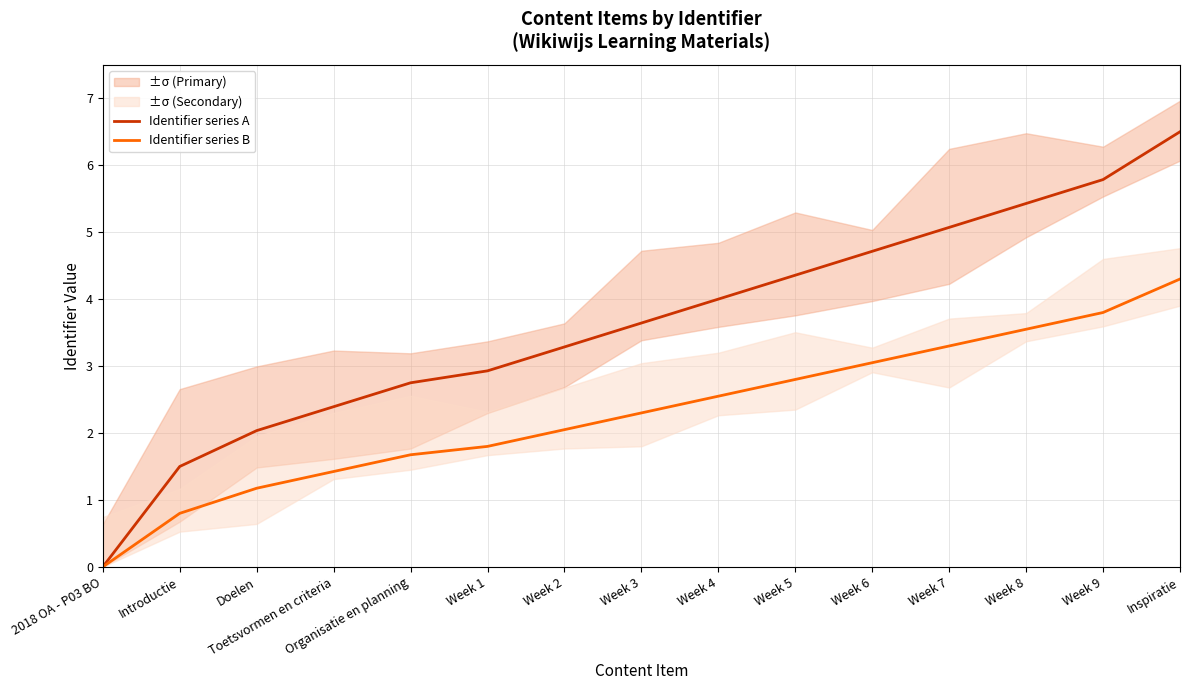

How many data points in Identifier series B are less than 2?

6